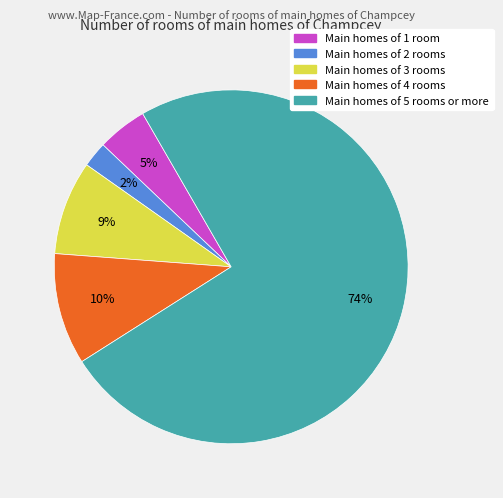

Between Main homes of 4 rooms and Main homes of 1 room, which is larger?

Main homes of 4 rooms